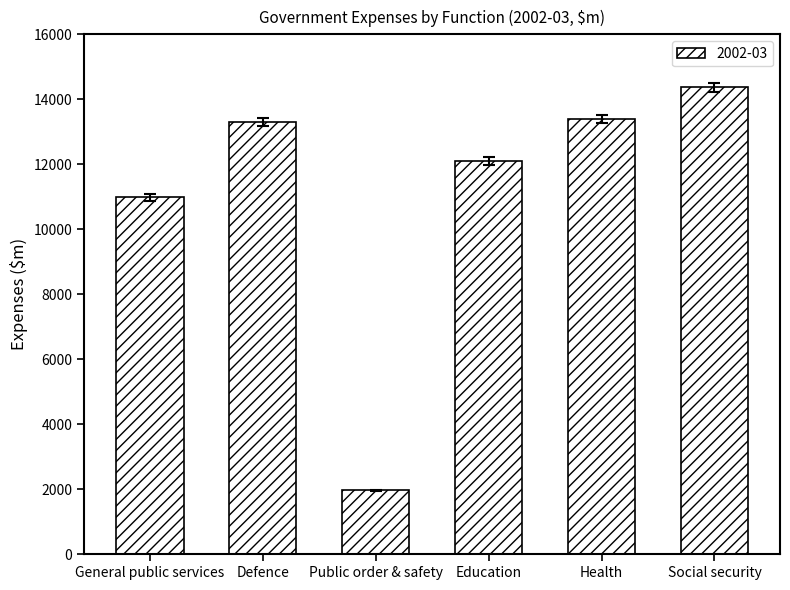

Approximately how many times larger is the value at Defence compared to Public order & safety?

6.8